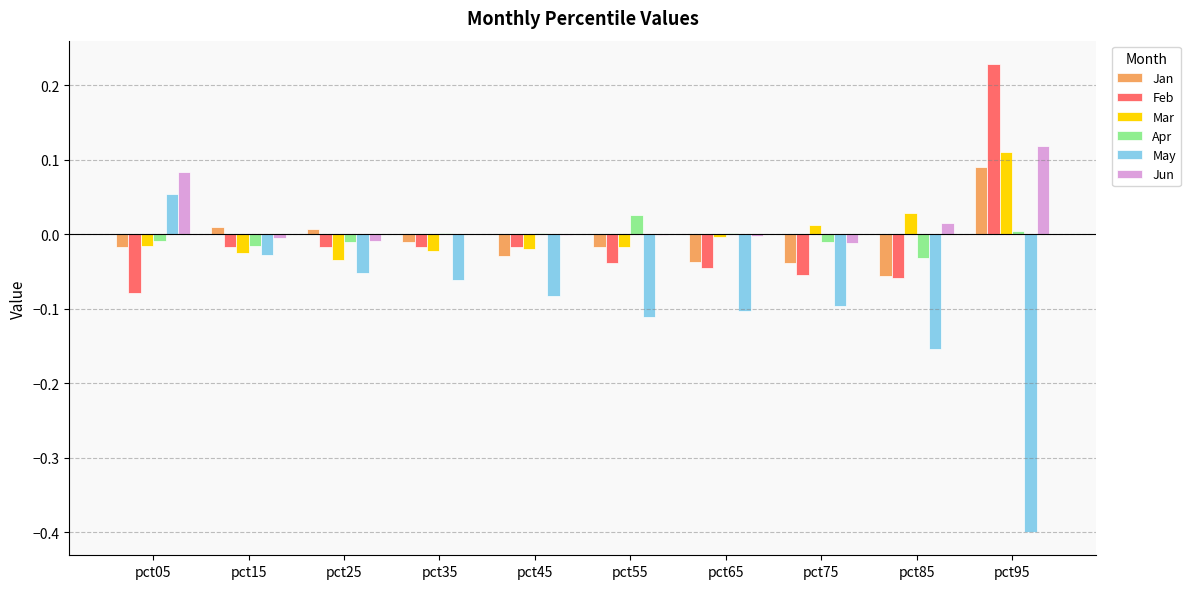

The May series shows -0.1 at pct65. True or false?

True